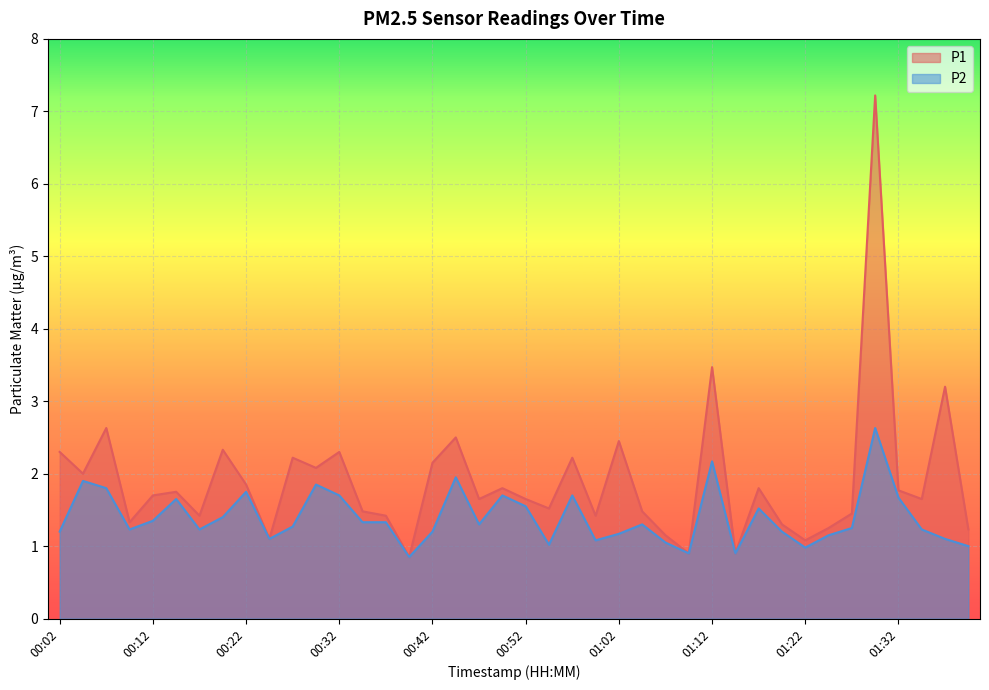

Which category has the lowest value in the P2 series?

00:39